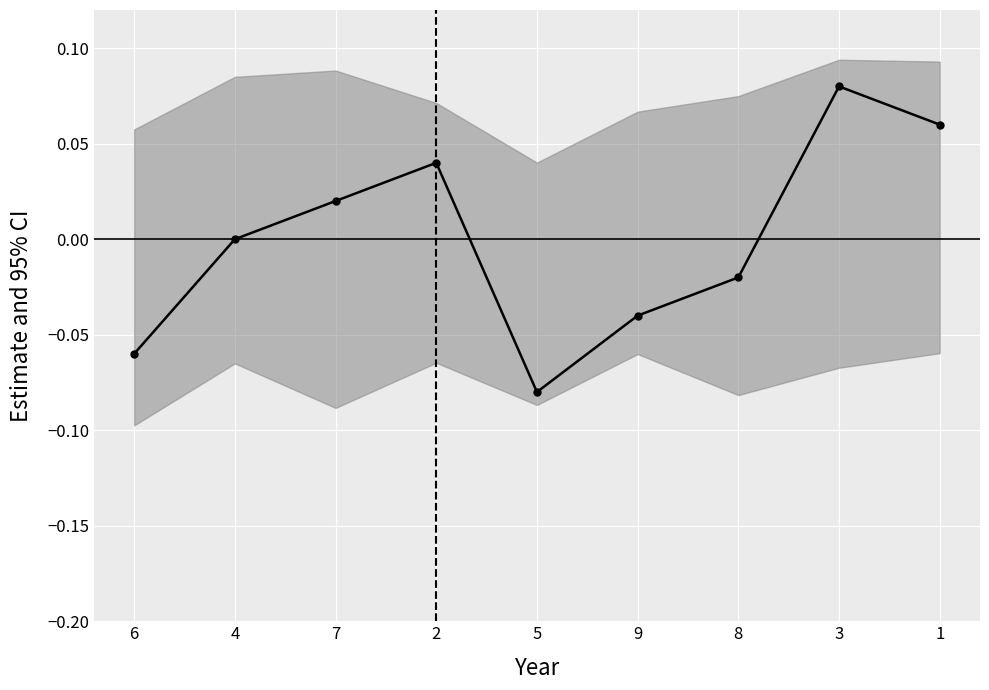

Rank the categories by value from lowest to highest.

5, 6, 9, 8, 4, 7, 2, 1, 3